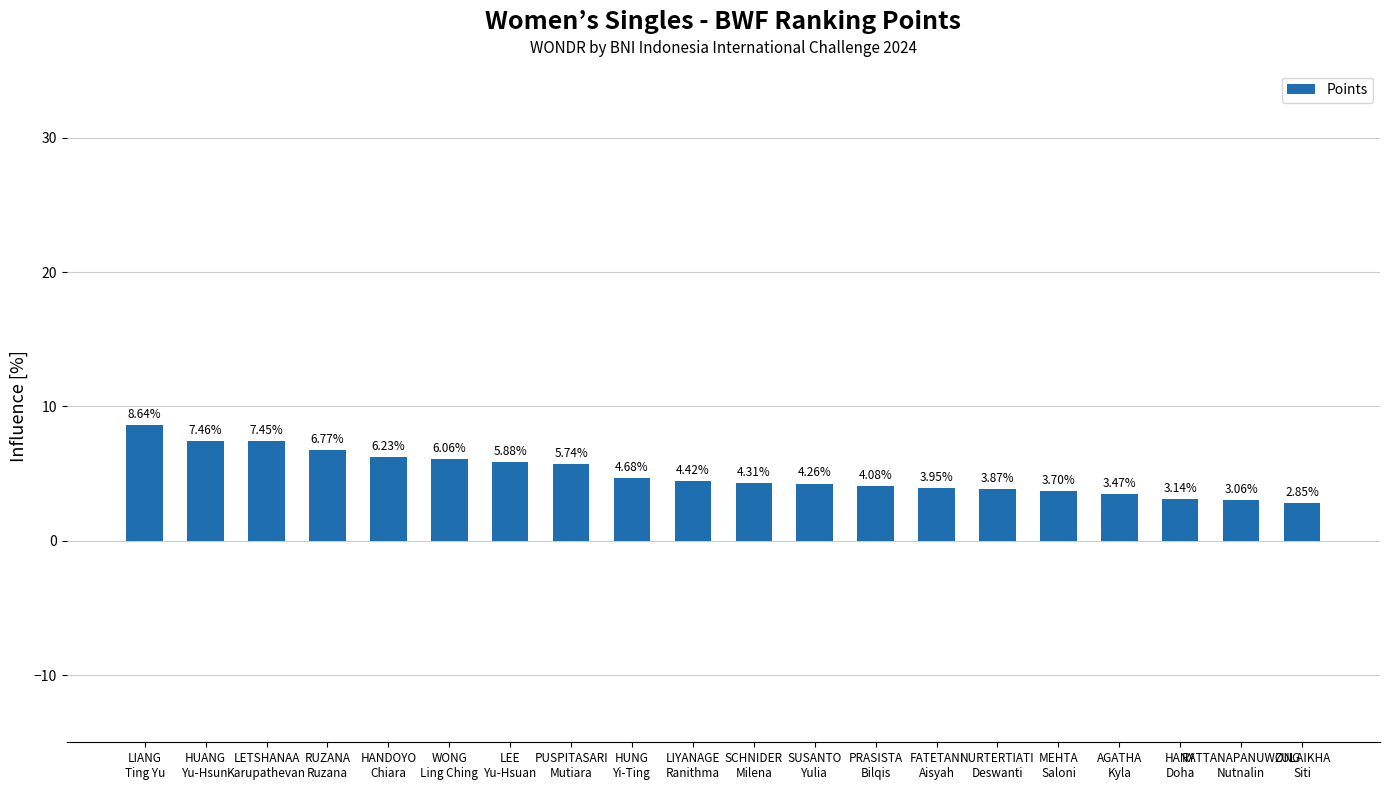

Which category has the highest value across all series?

LIANG
Ting Yu